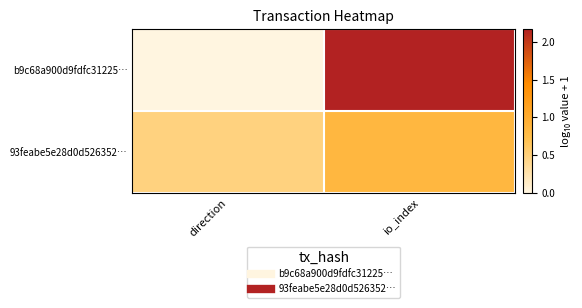

Reading left to right, list all the values displayed in this chart.

b9c68a900d9fdfc31225…: direction=0.0	io_index=2.2
93feabe5e28d0d526352…: direction=0.5	io_index=0.8